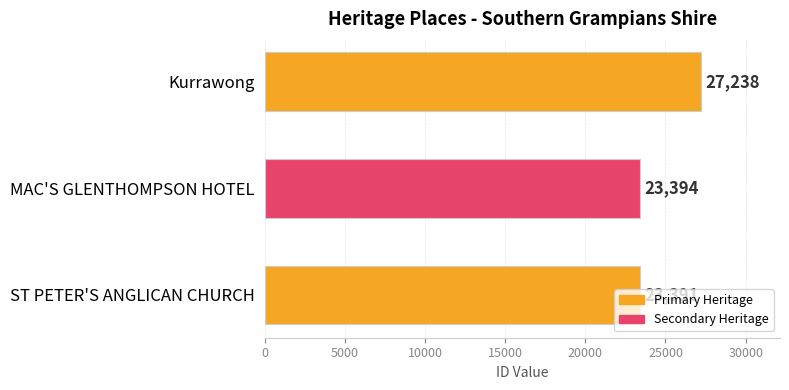

What is the average value?

24674